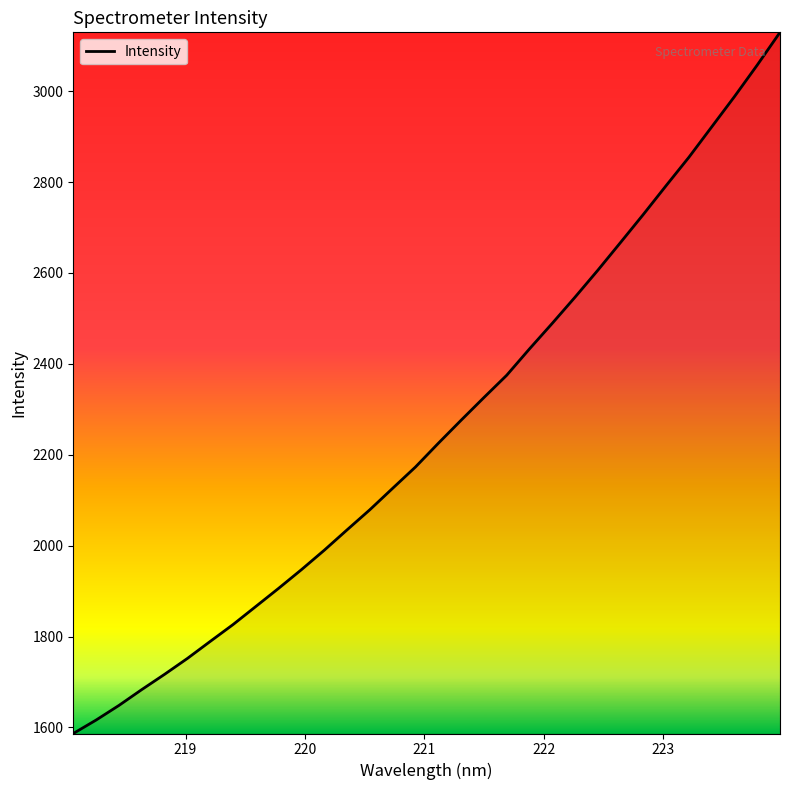

True or false: there are more than 2 points higher than both neighbors.

False